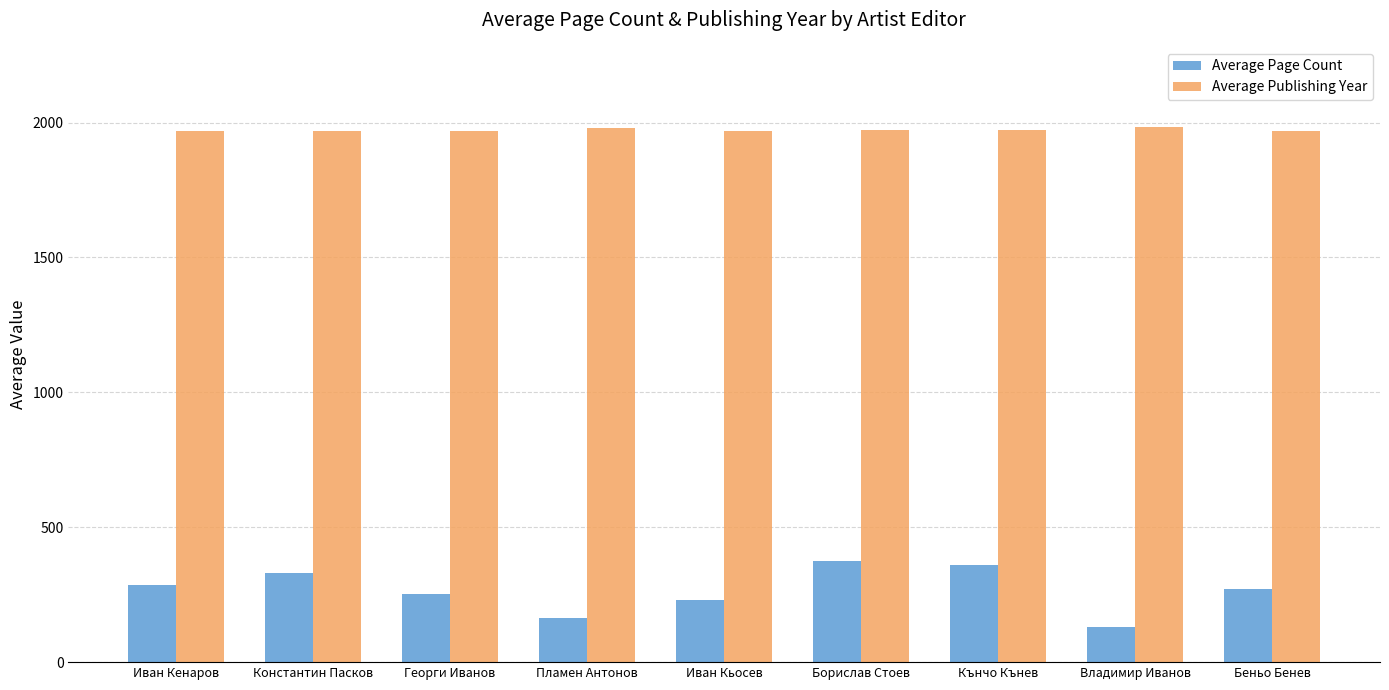

The value of Average Page Count at Кънчо Кънев is 361. True or false?

True